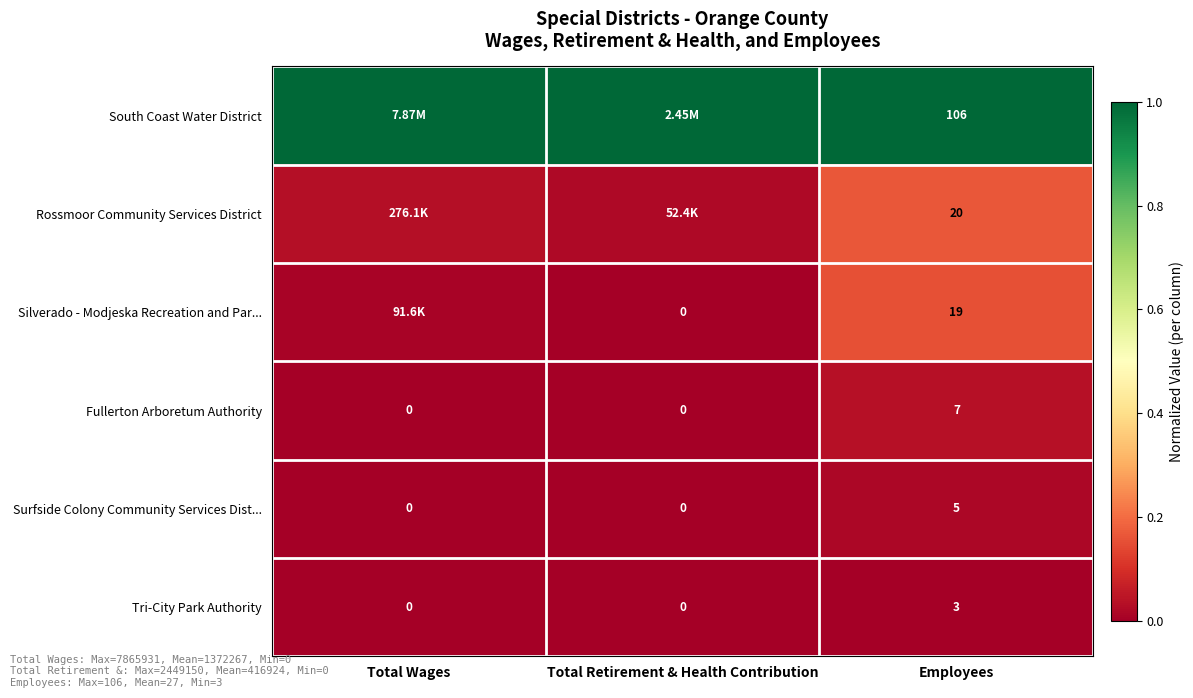

Rank the series at Employees from highest to lowest value.

South Coast Water District, Rossmoor Community Services District, Silverado - Modjeska Recreation and Par..., Fullerton Arboretum Authority, Surfside Colony Community Services Dist..., Tri-City Park Authority